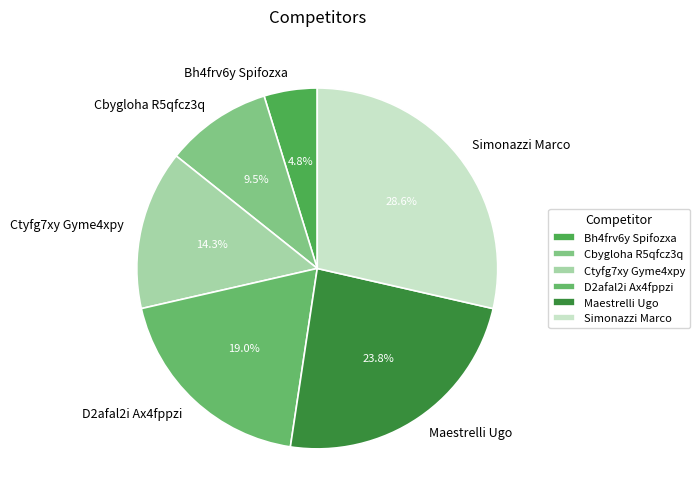

What is the total percentage of Ctyfg7xy Gyme4xpy and D2afal2i Ax4fppzi?

33.3%